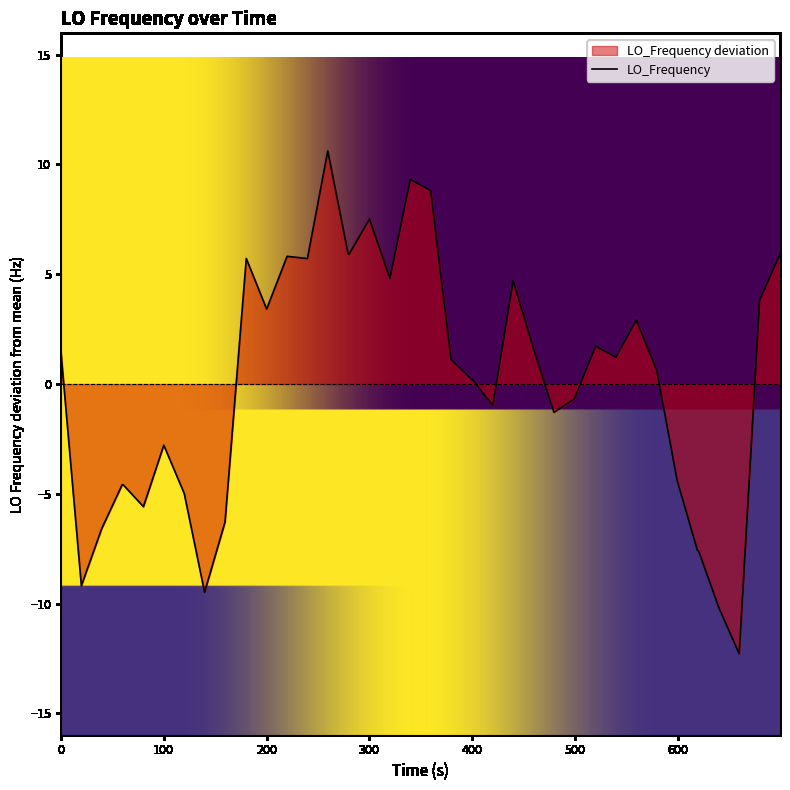

What is the greatest value displayed?

10.6